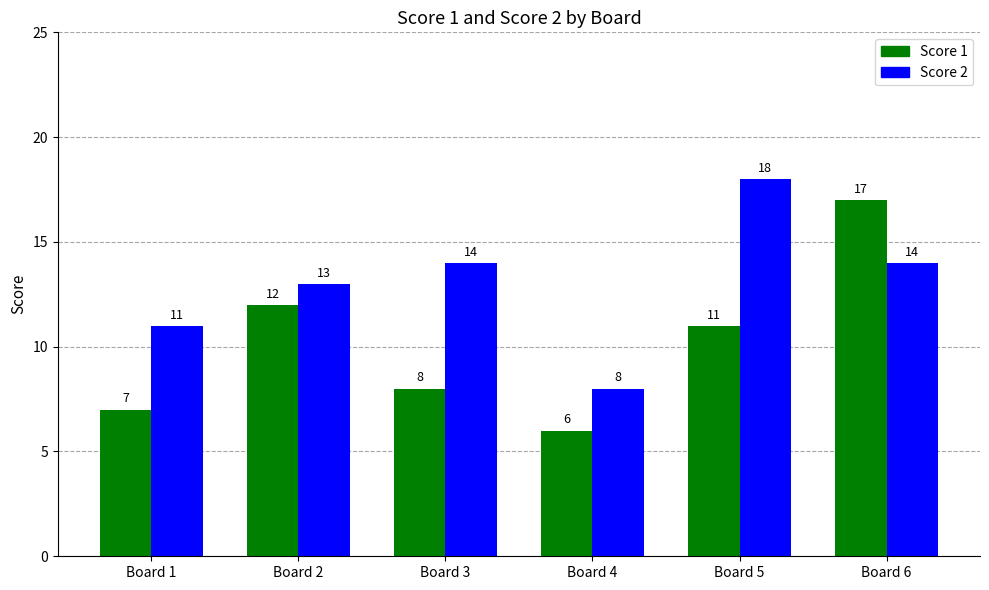

What is the smallest value displayed?

6